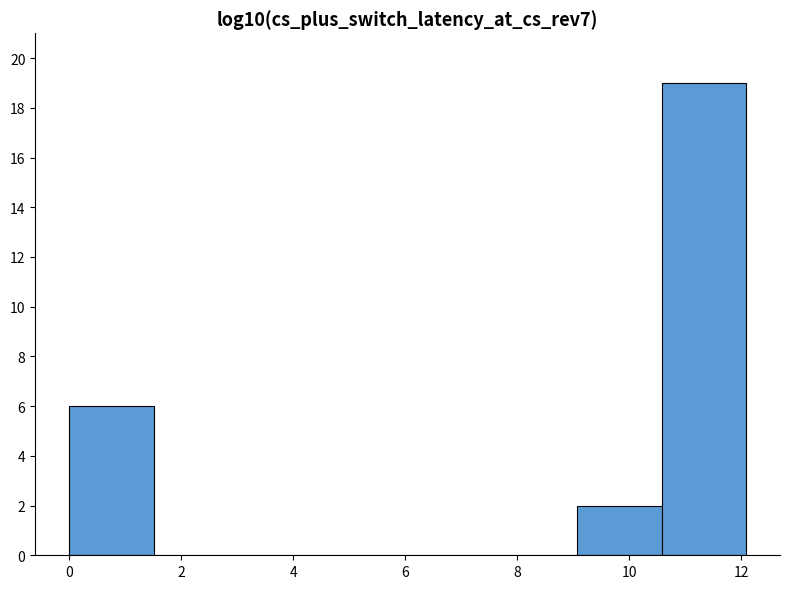

Over which range of the x-axis is the bar tallest?

10.6 to 12.0